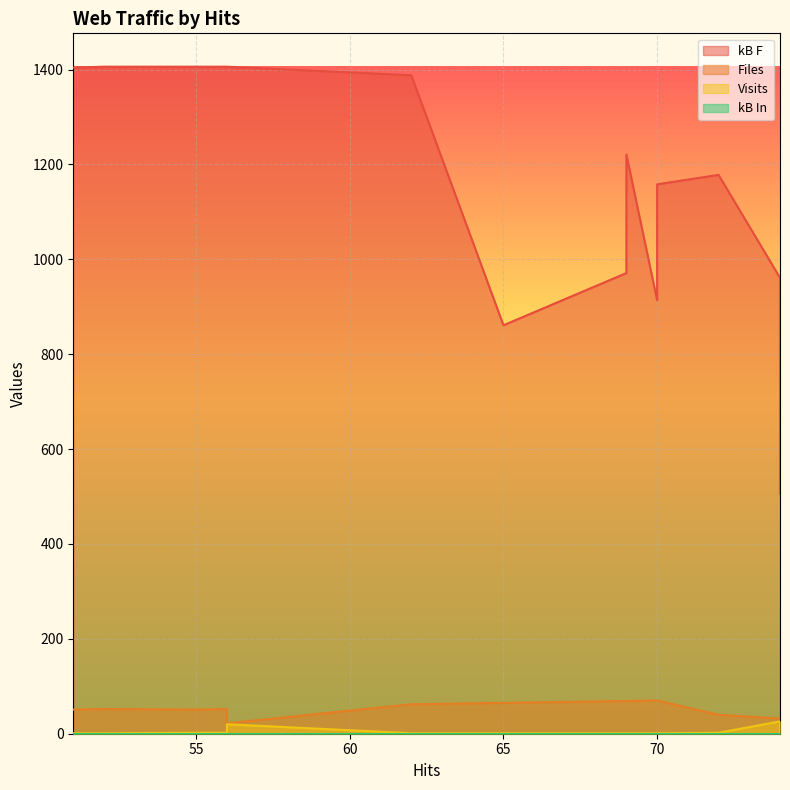

The Visits series shows 2 at 52. True or false?

False